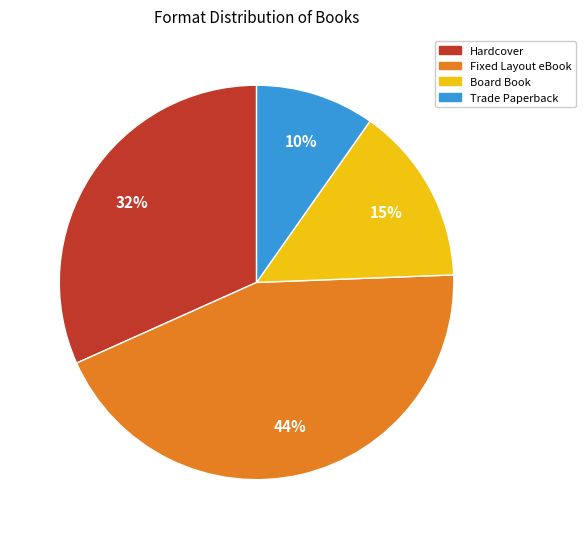

Is there a majority slice in this chart?

No